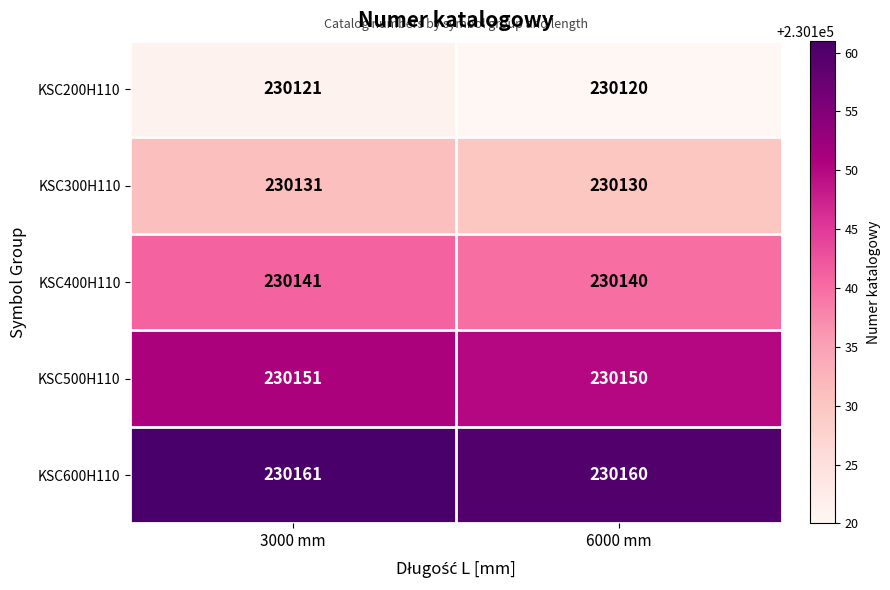

At which label does KSC400H110 reach its minimum?

6000 mm